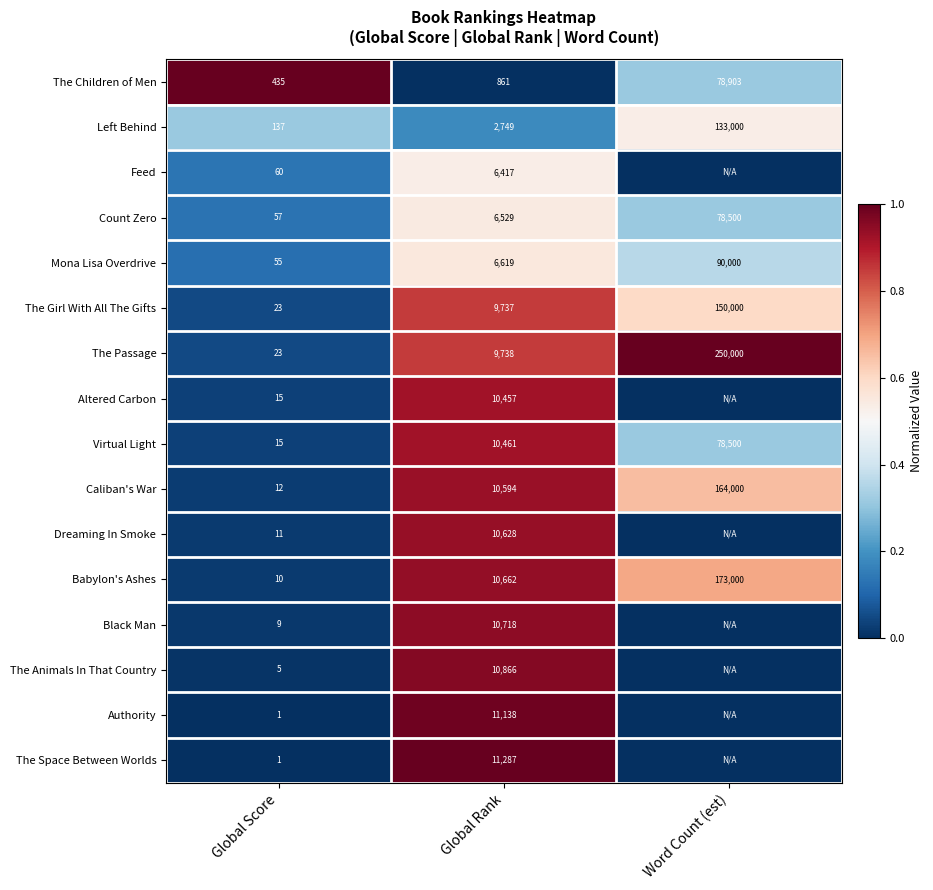

What is the average value of the The Passage series?

86587